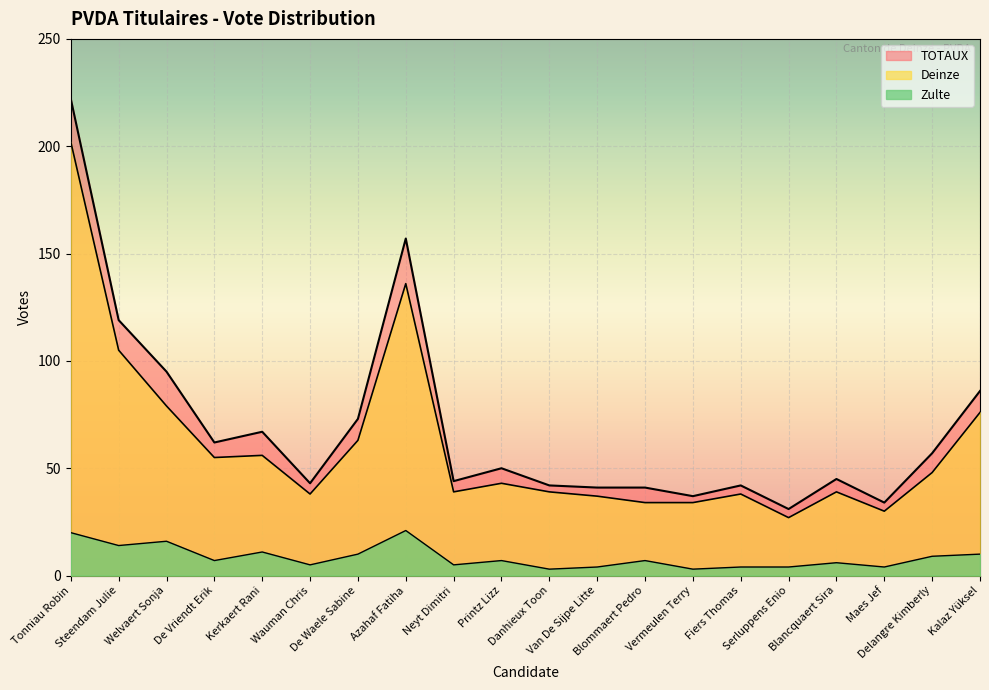

What is the sum of the Zulte values at Kerkaert Rani and Printz Lizz?

18